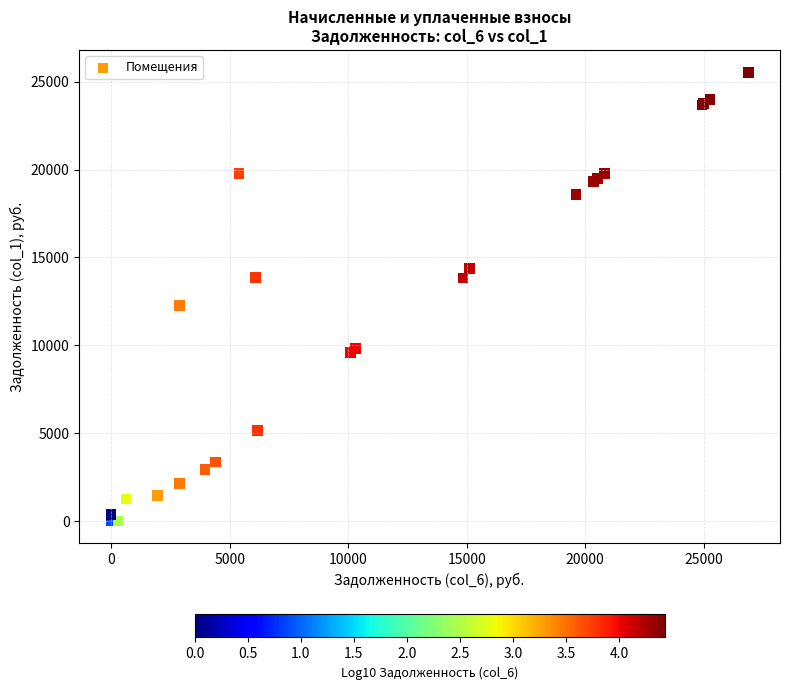

What Y value in the scatter plot is closest to 12766?

12260.4